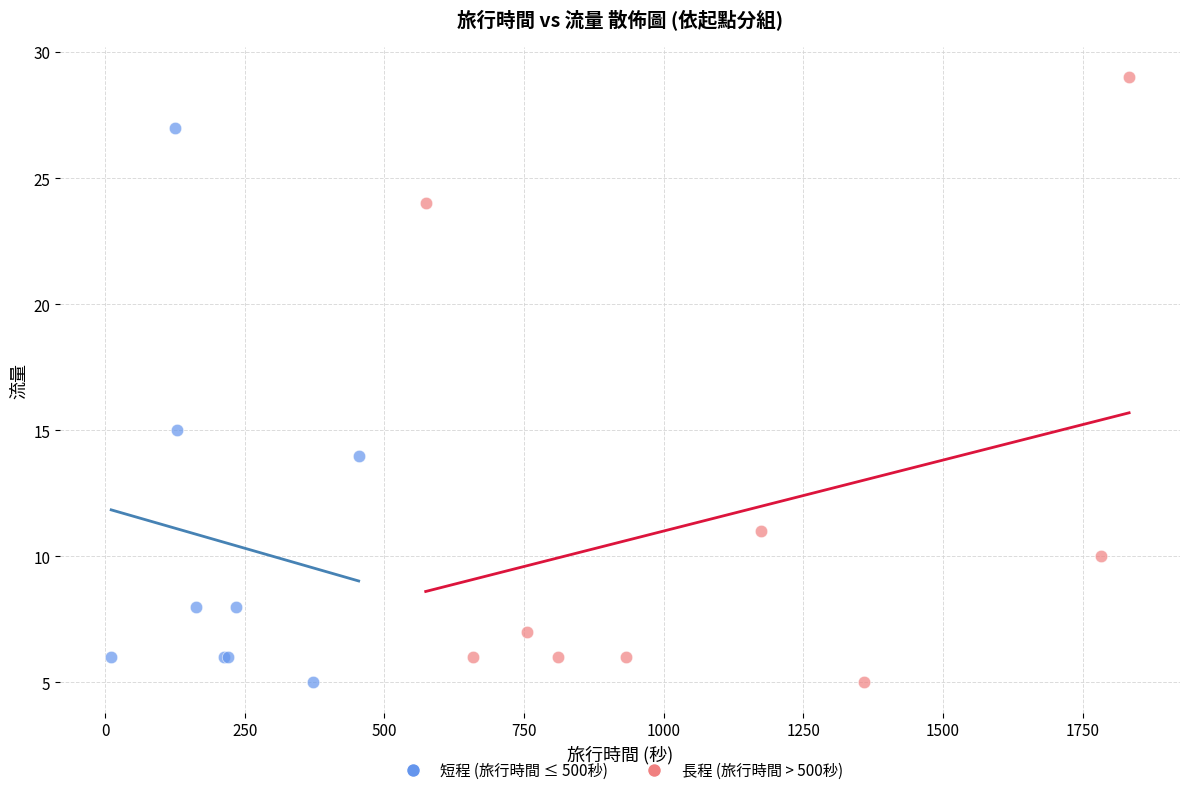

Which series has the widest spread of Y values?

長程 (旅行時間 > 500秒)